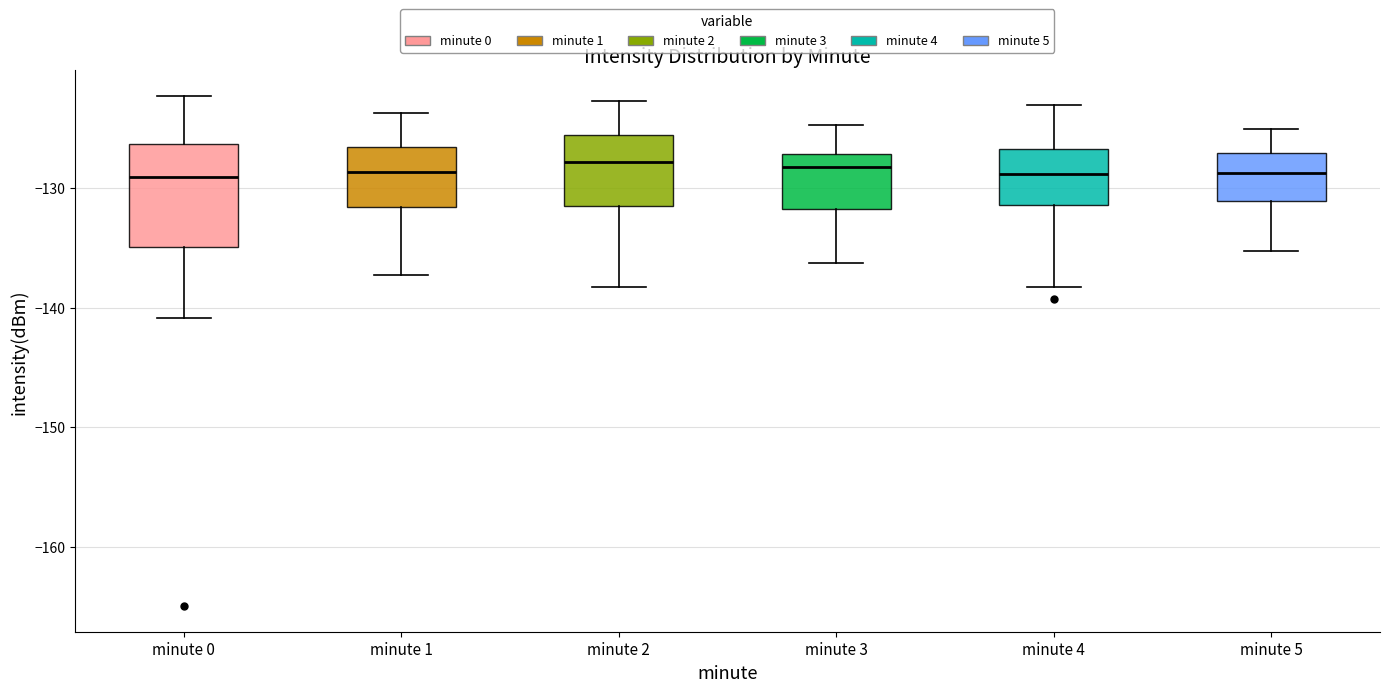

Comparing the boxes themselves (not the whiskers), which one is the tallest?

minute 0